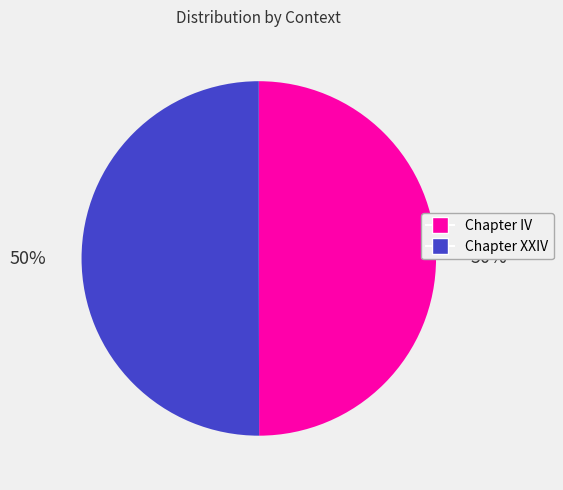

To the nearest percent, what percentage of the pie is Chapter IV?

50%